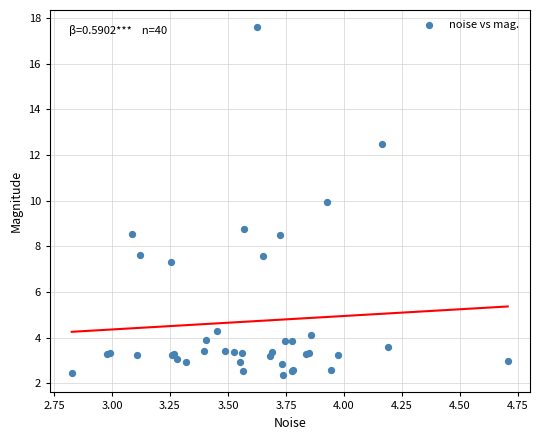

What Y value in the scatter plot is closest to 9?

8.8